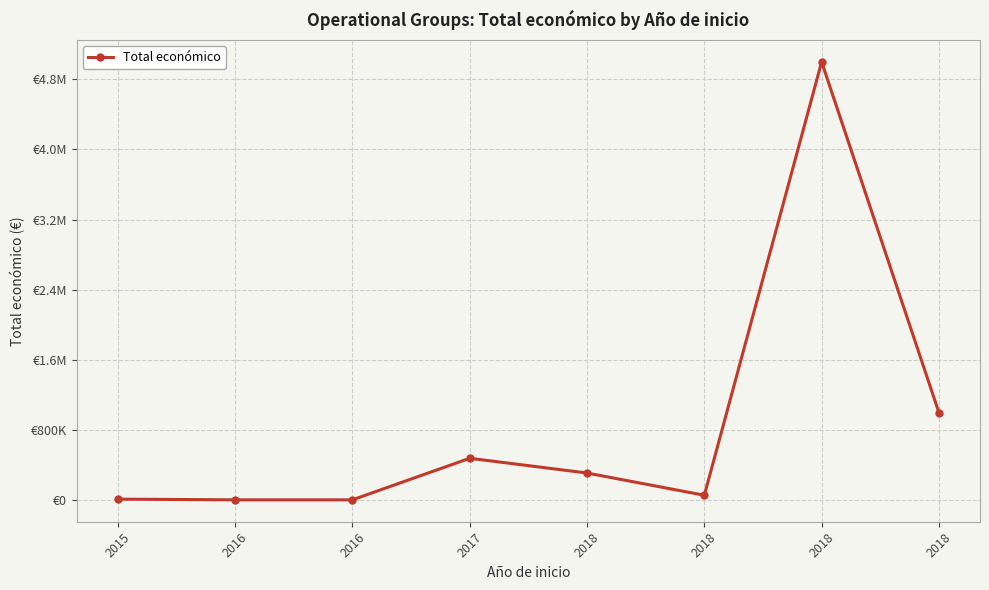

Read the value at 2018.

4995722